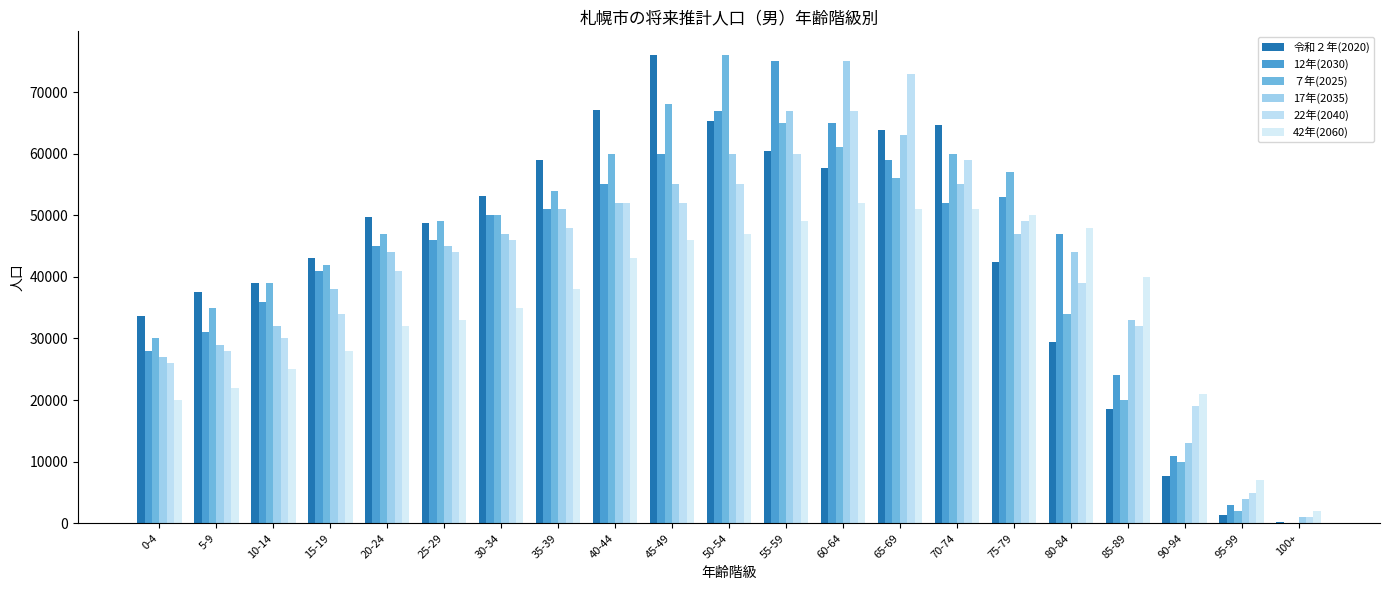

The value of 22年(2040) at 65-69 is 50783. True or false?

False